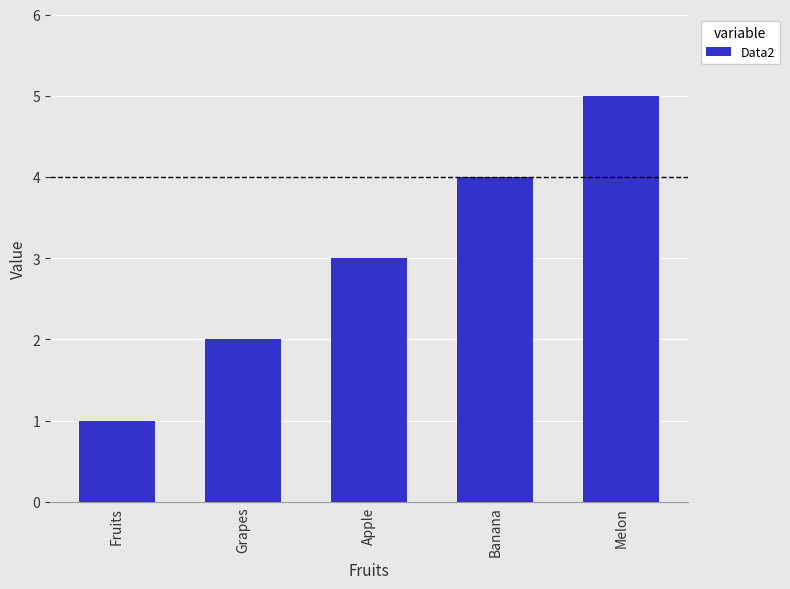

Does the chart contain stacked bars?

No